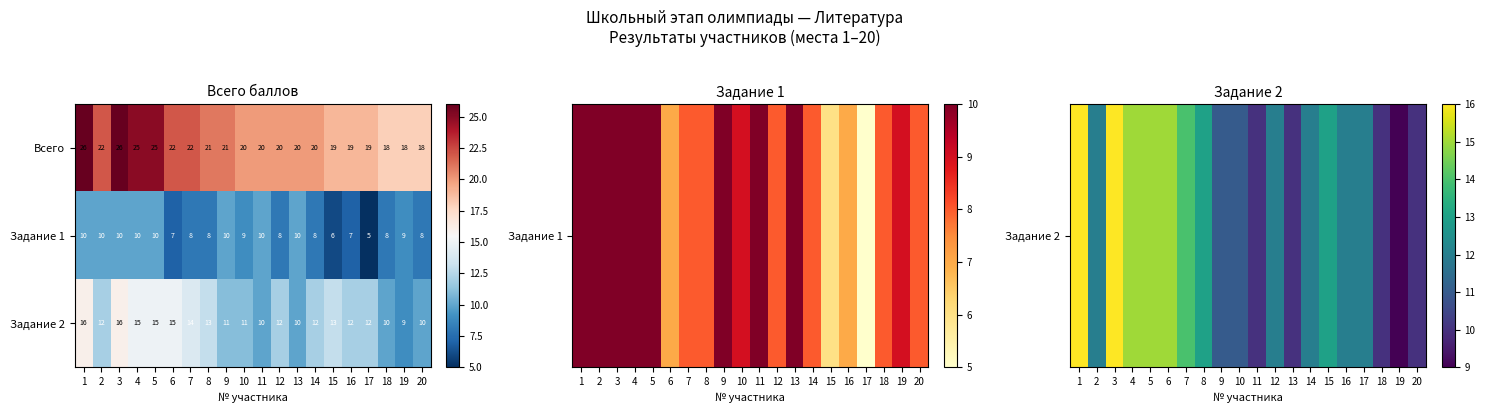

What value does the Задание 1 series have at 12?

8